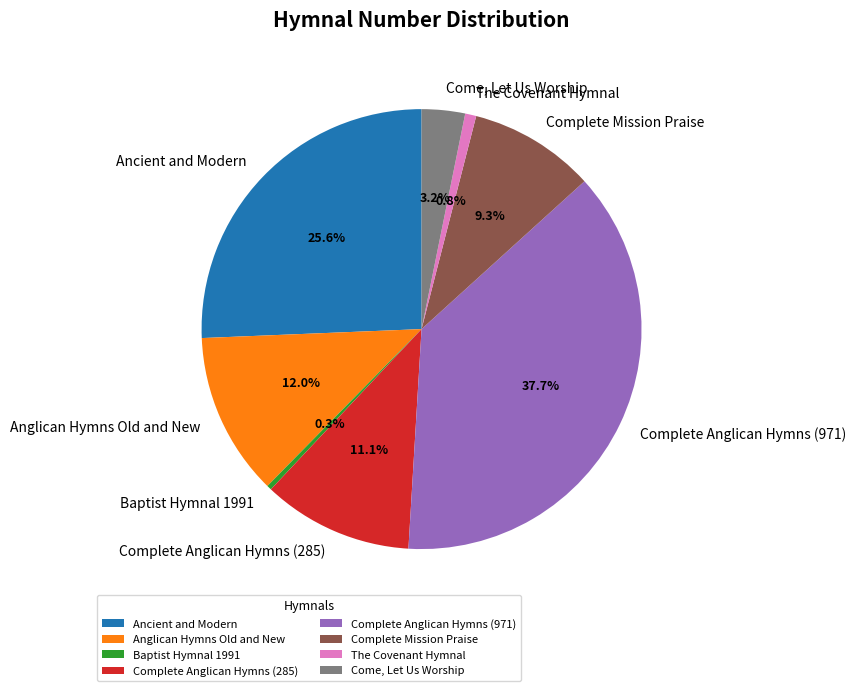

To the nearest percent, what is the difference between the Ancient and Modern and Complete Anglican Hymns (971) slice percentages?

12%